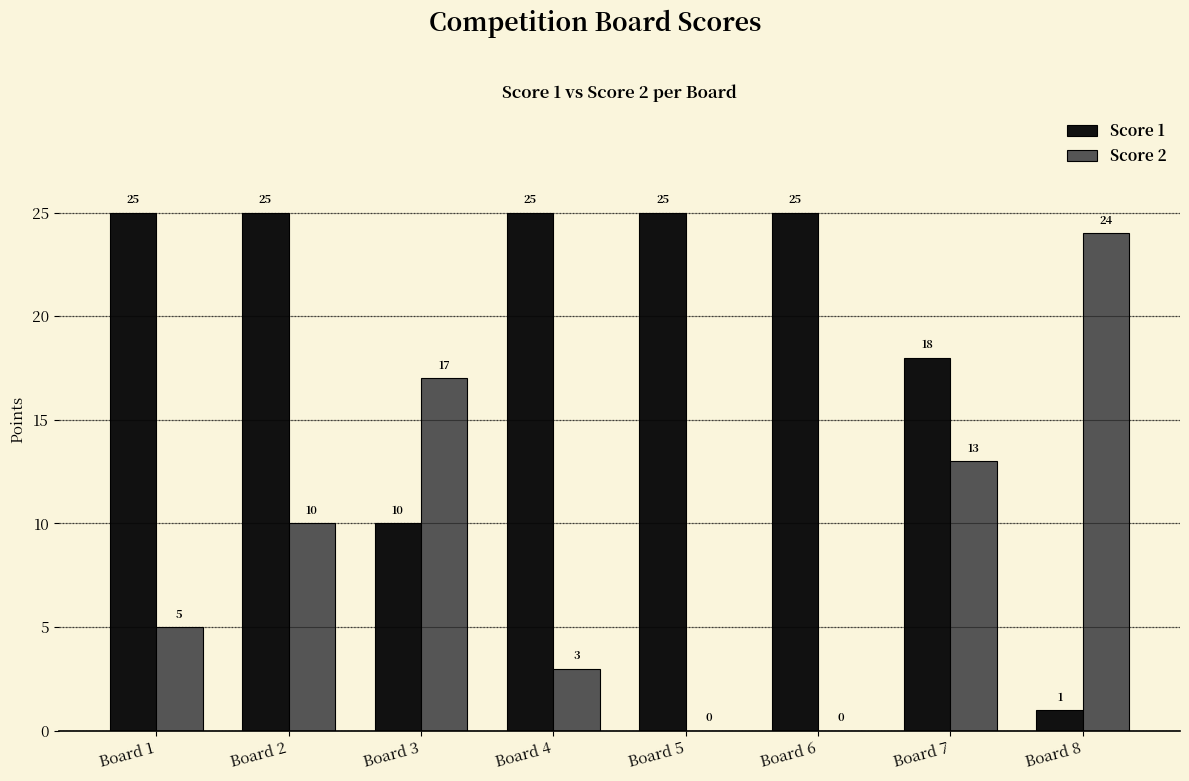

Which series has the largest total across all categories?

Score 1